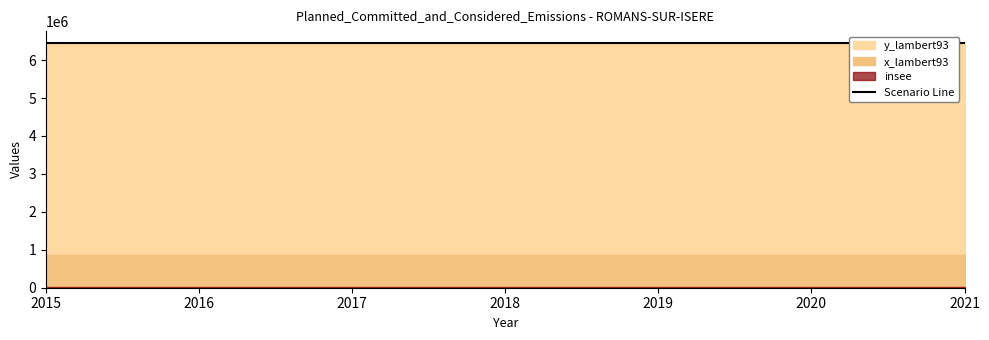

Which category has the highest value in the x_lambert93 series?

2015